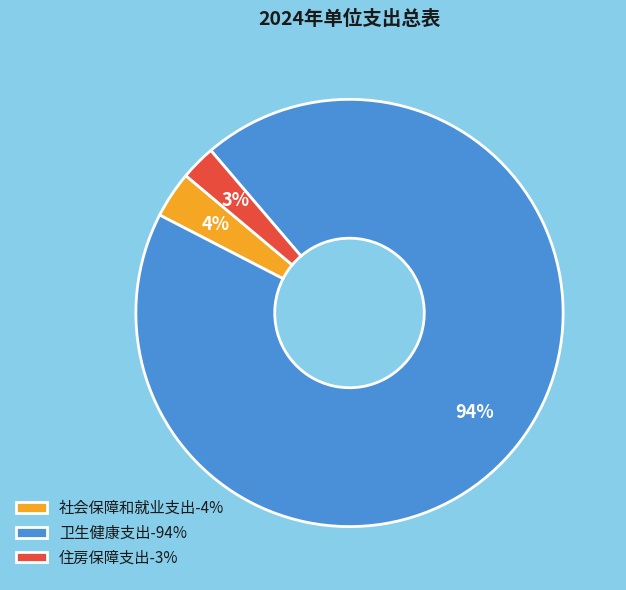

Rank the categories by value from lowest to highest.

住房保障支出, 社会保障和就业支出, 卫生健康支出